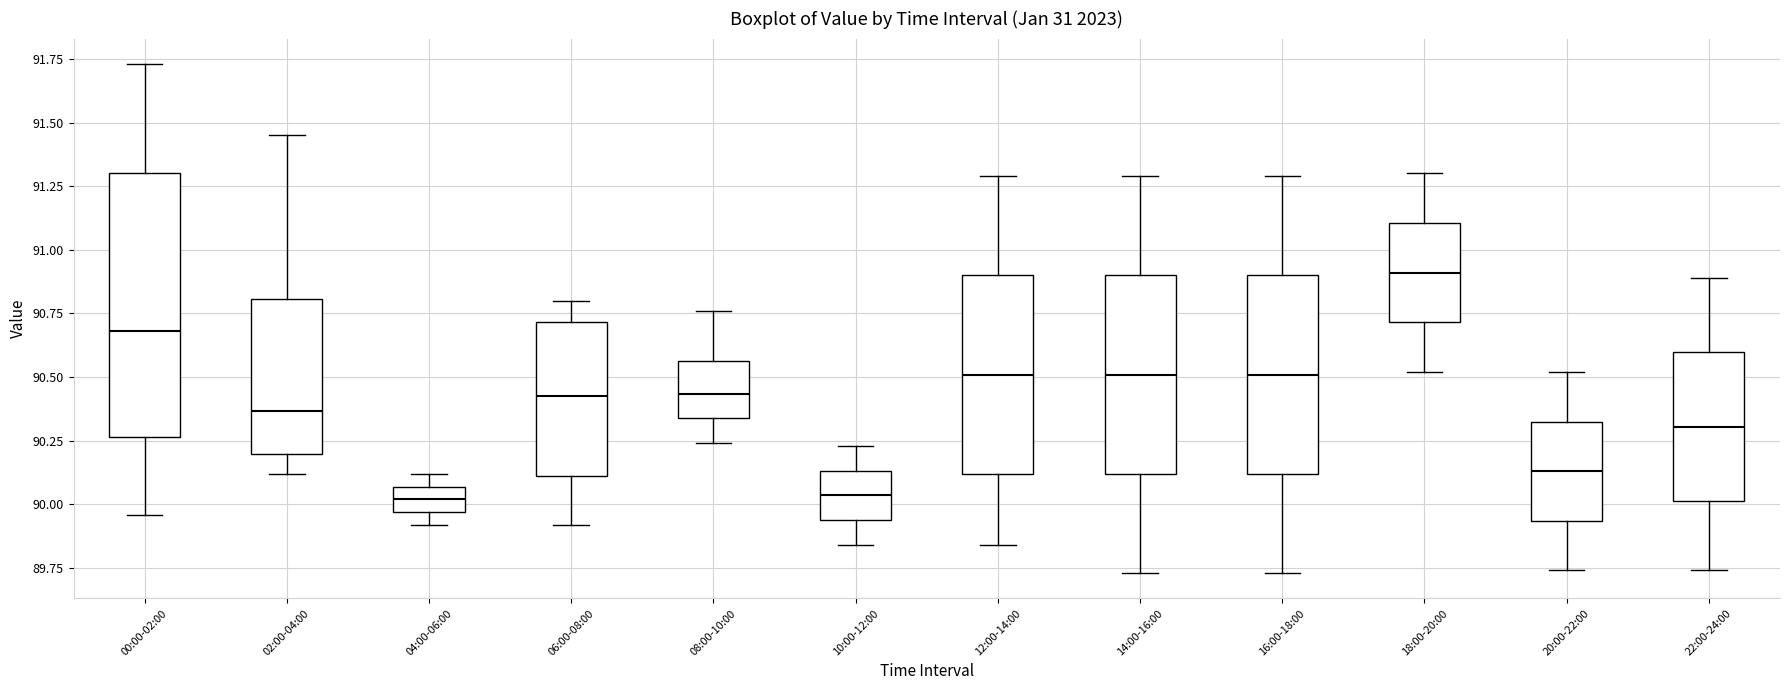

Where does the median line of the box for 14:00-16:00 sit on the y-axis? The values are not printed on the chart, so give them approximately, as read against the axis.

90.50